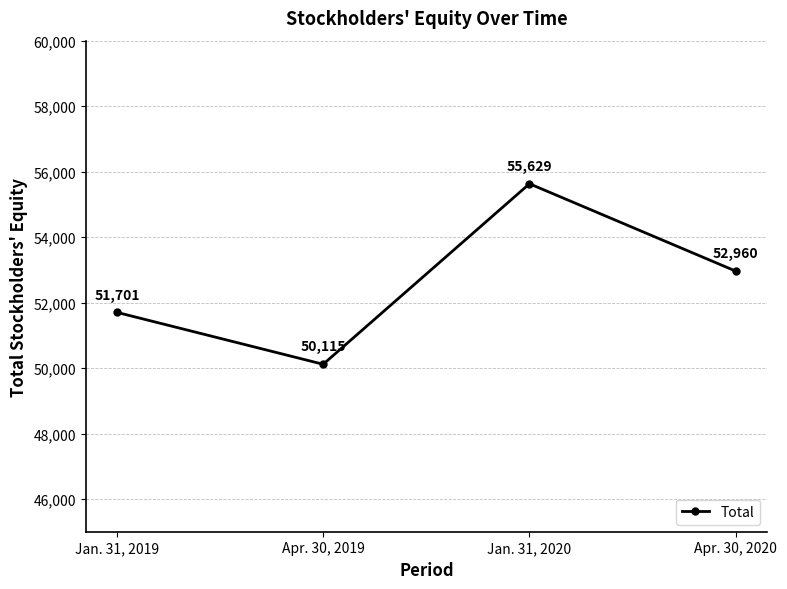

What is the label of the 2nd point from the right?

Jan. 31, 2020